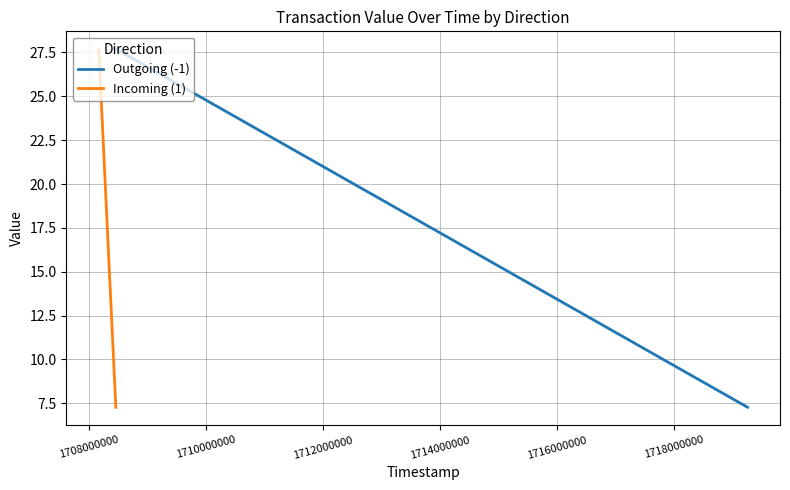

What is the value of the Outgoing (-1) point at the 2nd from the left?

7.3